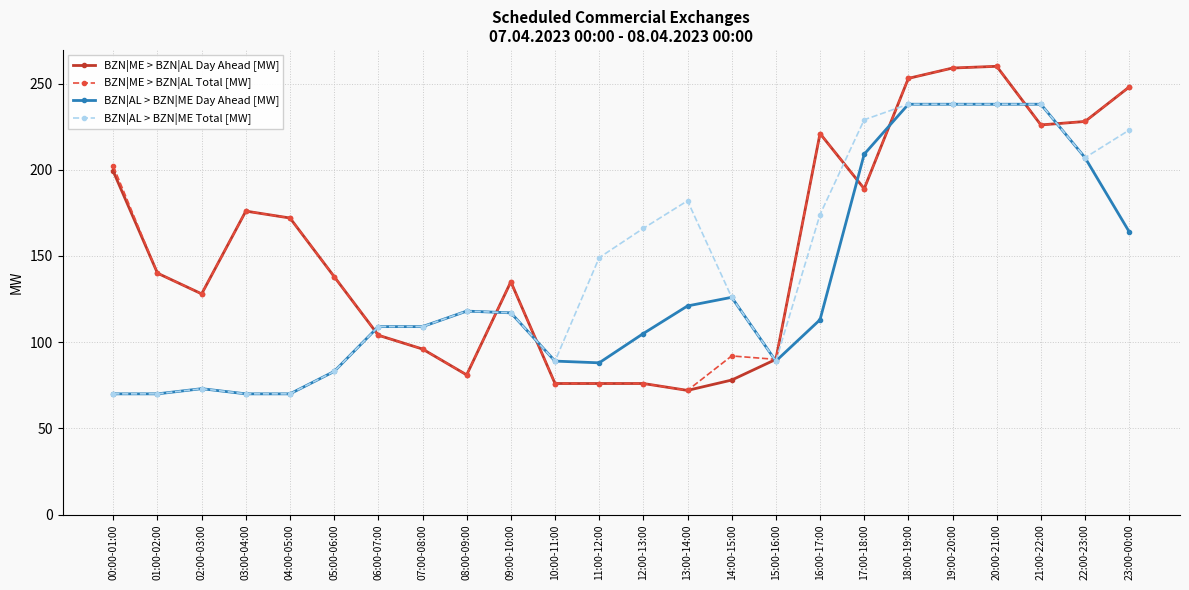

What are all the series names shown in the legend?

BZN|ME > BZN|AL Day Ahead [MW], BZN|ME > BZN|AL Total [MW], BZN|AL > BZN|ME Day Ahead [MW], BZN|AL > BZN|ME Total [MW]